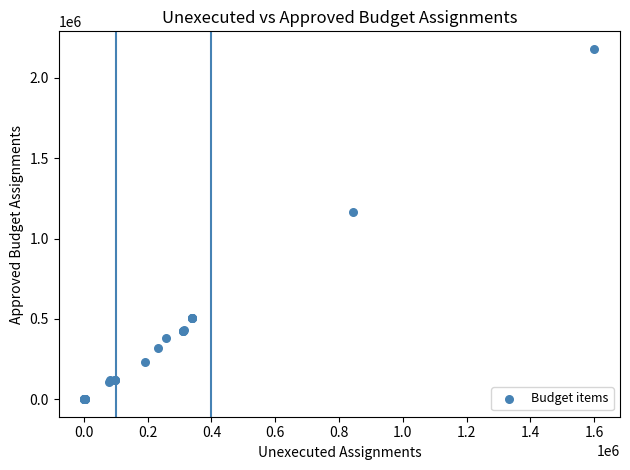

What Y value in the scatter plot is closest to 1090456?

1166013.9